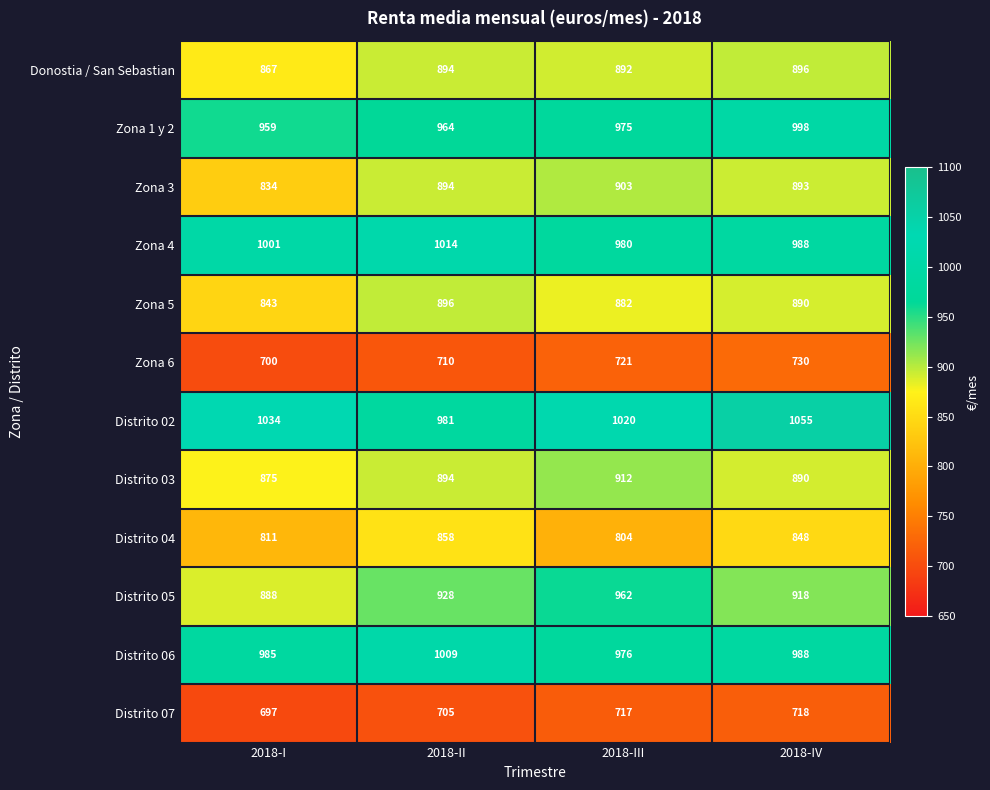

Which series changed the most between 2018-I and 2018-II?

Zona 3